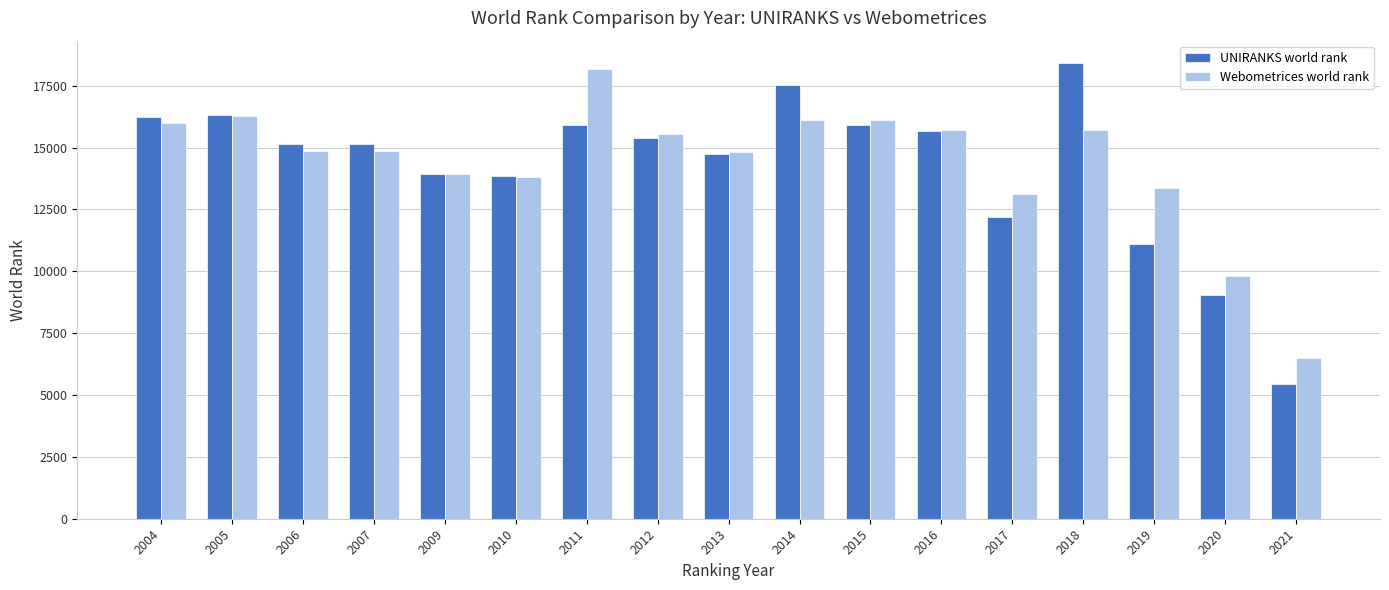

What are all the series names shown in the legend?

UNIRANKS world rank, Webometrices world rank